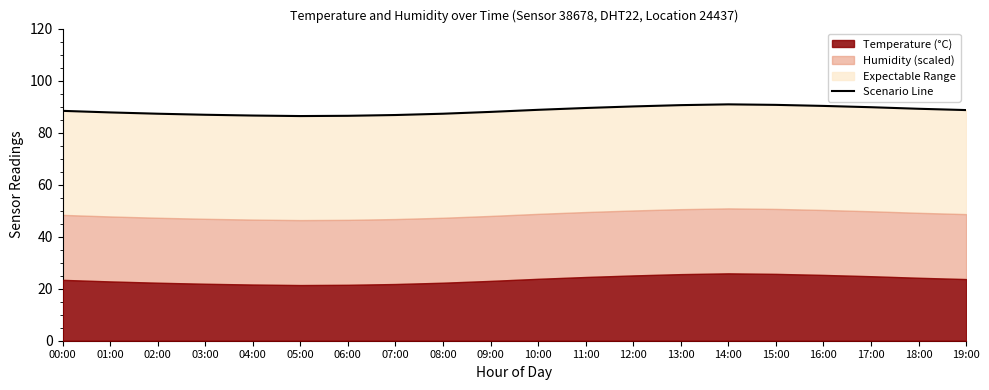

At which label does the data first exceed 88?

00:00